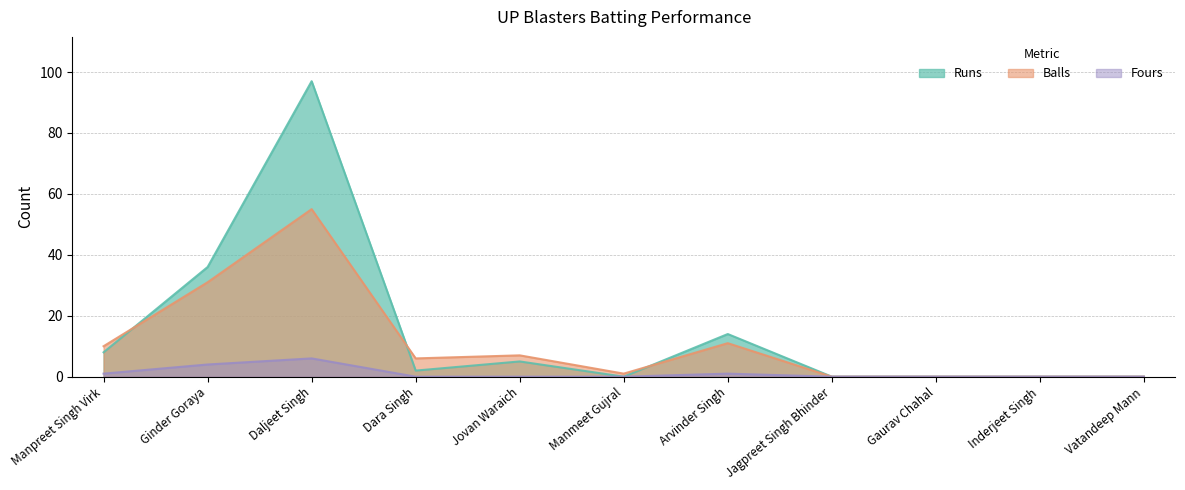

How many lines are shown in the chart?

3